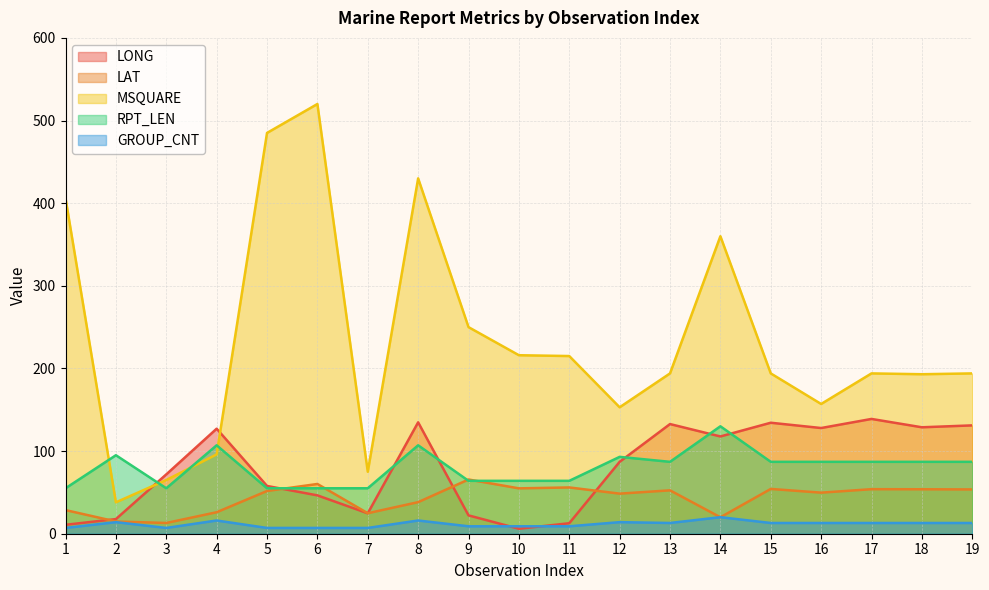

True or false: MSQUARE and RPT_LEN intersect in this chart.

True